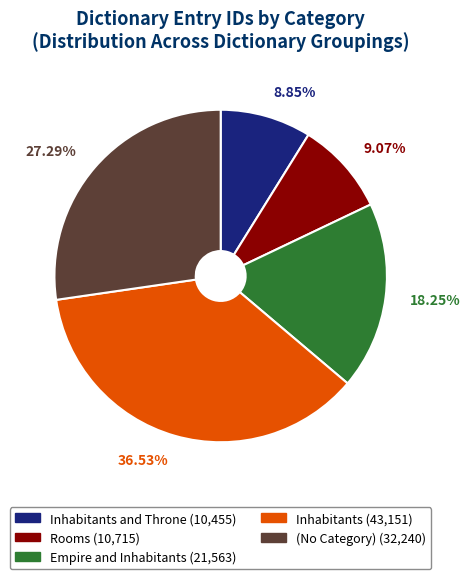

Is there any slice that represents more than half of the pie?

No